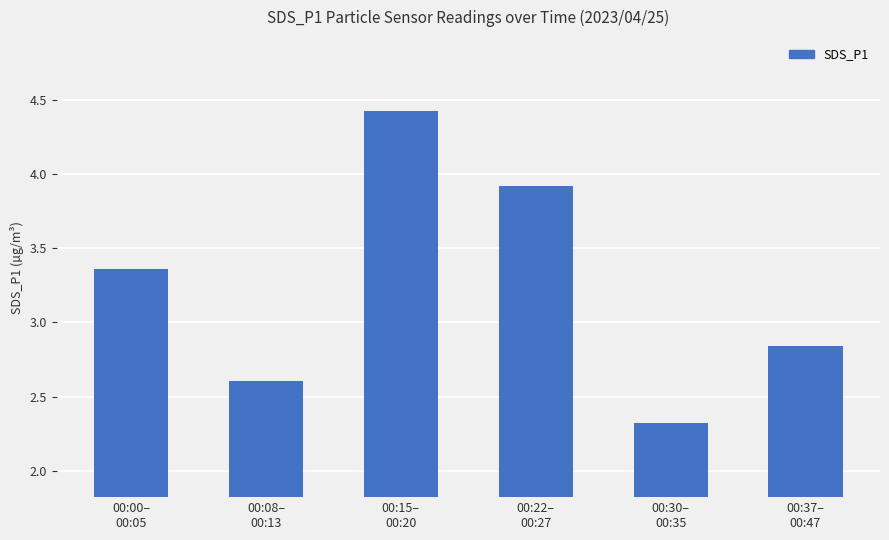

True or false: the data shows 5.7 at 00:22–
00:27.

False